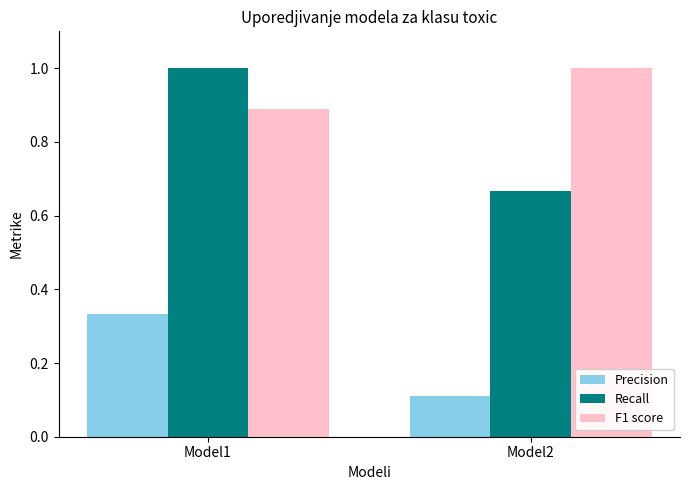

List the series in order of their overall mean, highest first.

F1 score, Recall, Precision